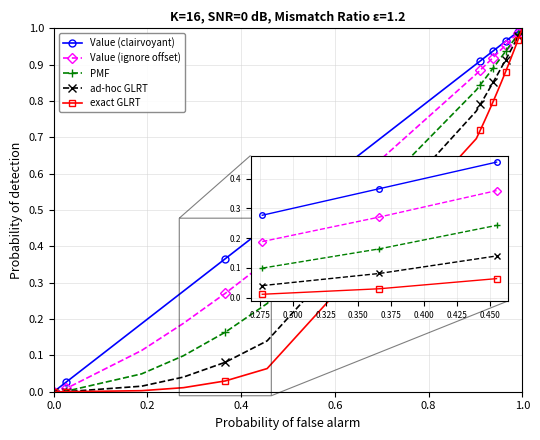

List the series in order of their overall mean, lowest first.

exact GLRT, ad-hoc GLRT, PMF, Value (ignore offset), Value (clairvoyant)